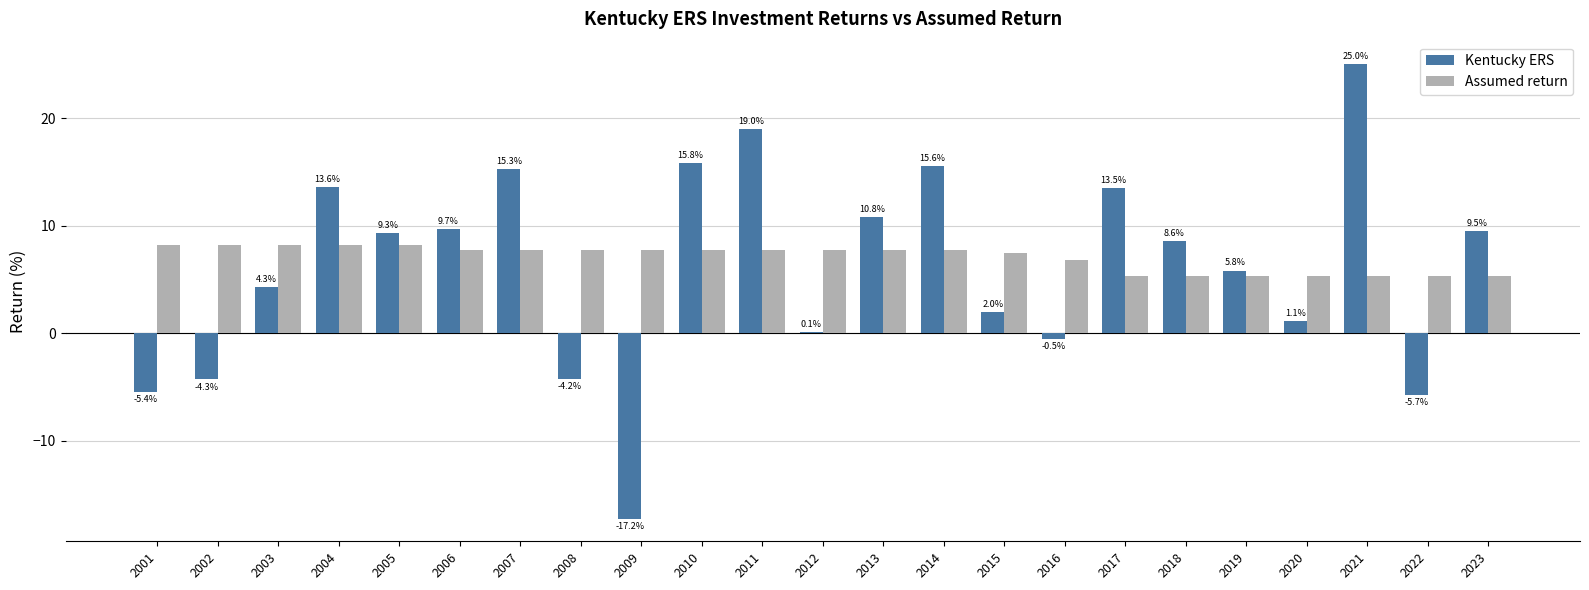

What are all the series names shown in the legend?

Kentucky ERS, Assumed return